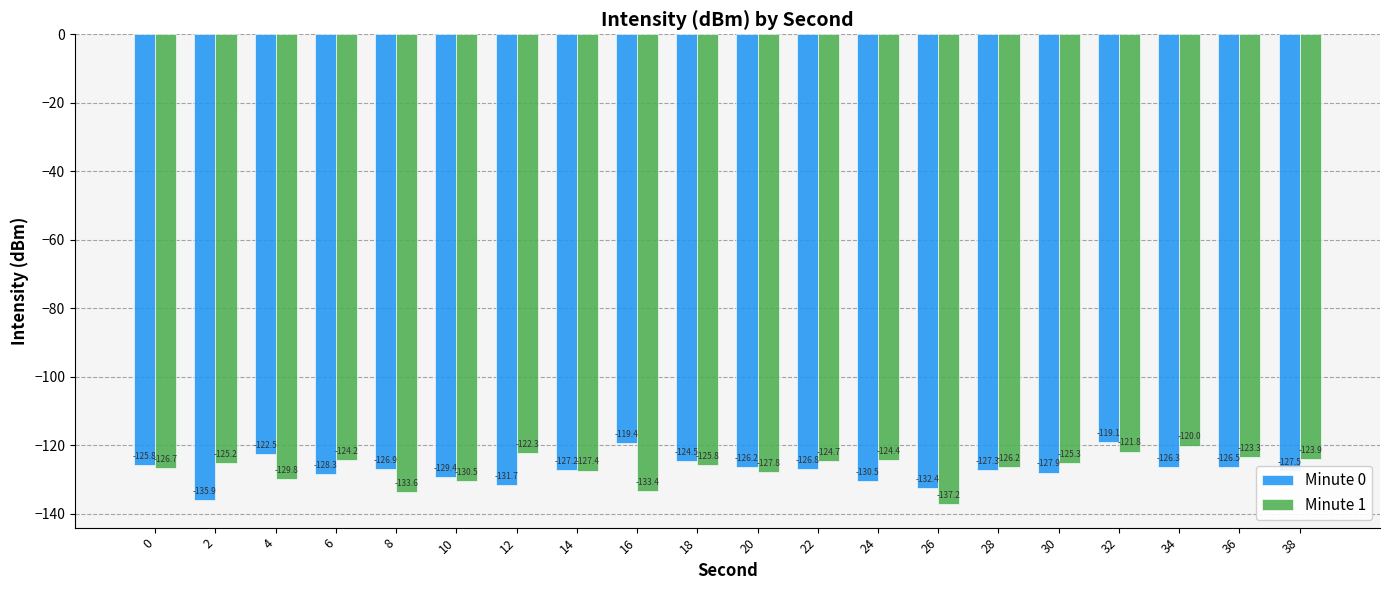

Which series has the largest total across all categories?

Minute 1